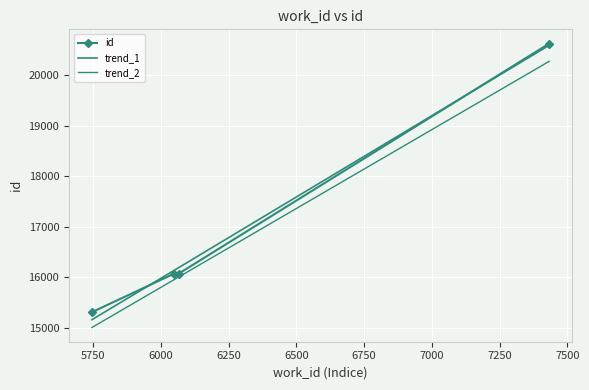

Reading right to left, list all the values displayed in this chart.

id: 20624.0	16067.0	16064.0	15305.0
trend_1: 20589.9	16186.3	16128.3	15155.5
trend_2: 20272.2	16000.7	15944.5	15000.8